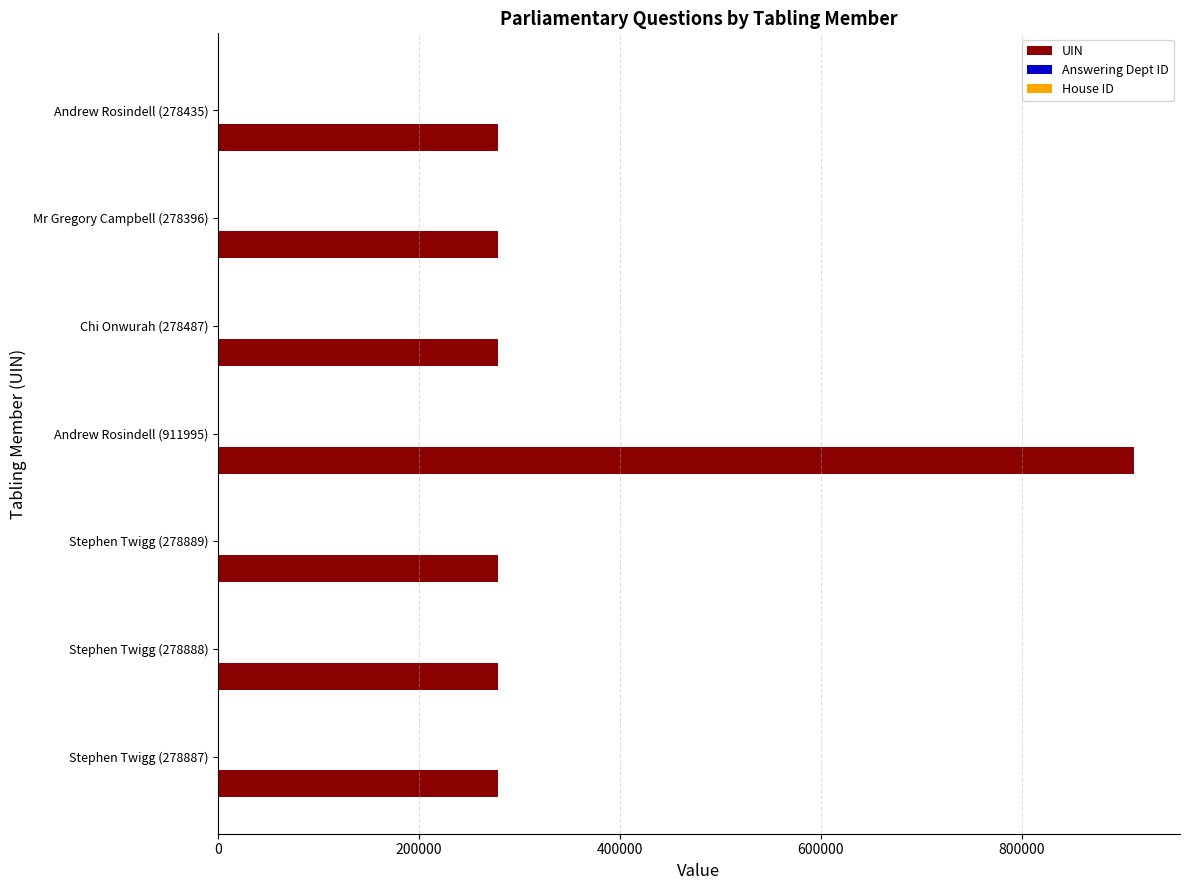

At which category is the sum across all series the highest?

Andrew Rosindell (911995)